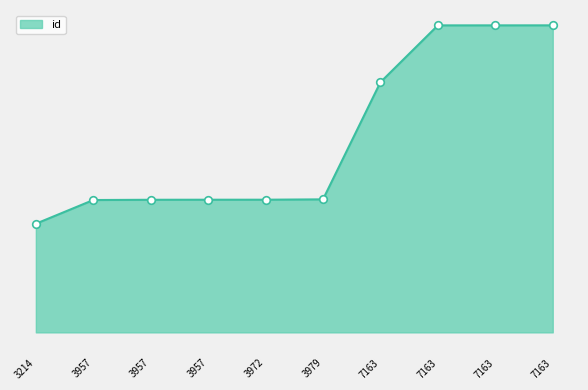

Between 7163 and 7163, which is larger?

7163